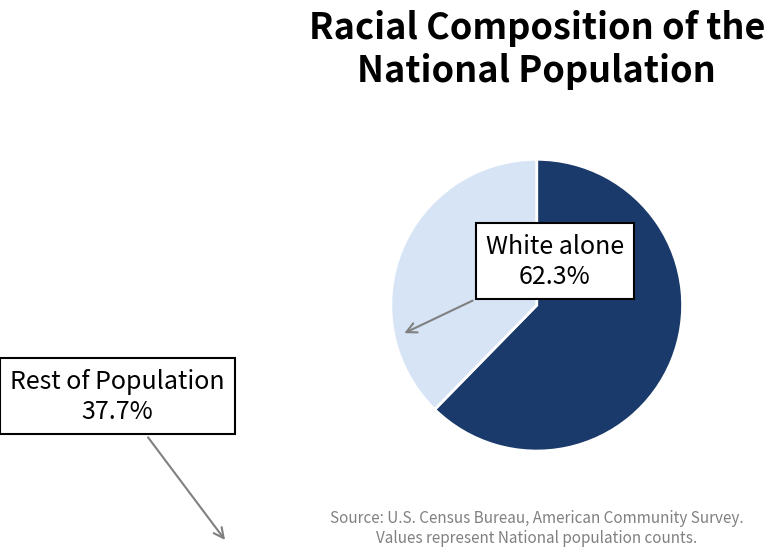

Does any single category account for the majority?

Yes